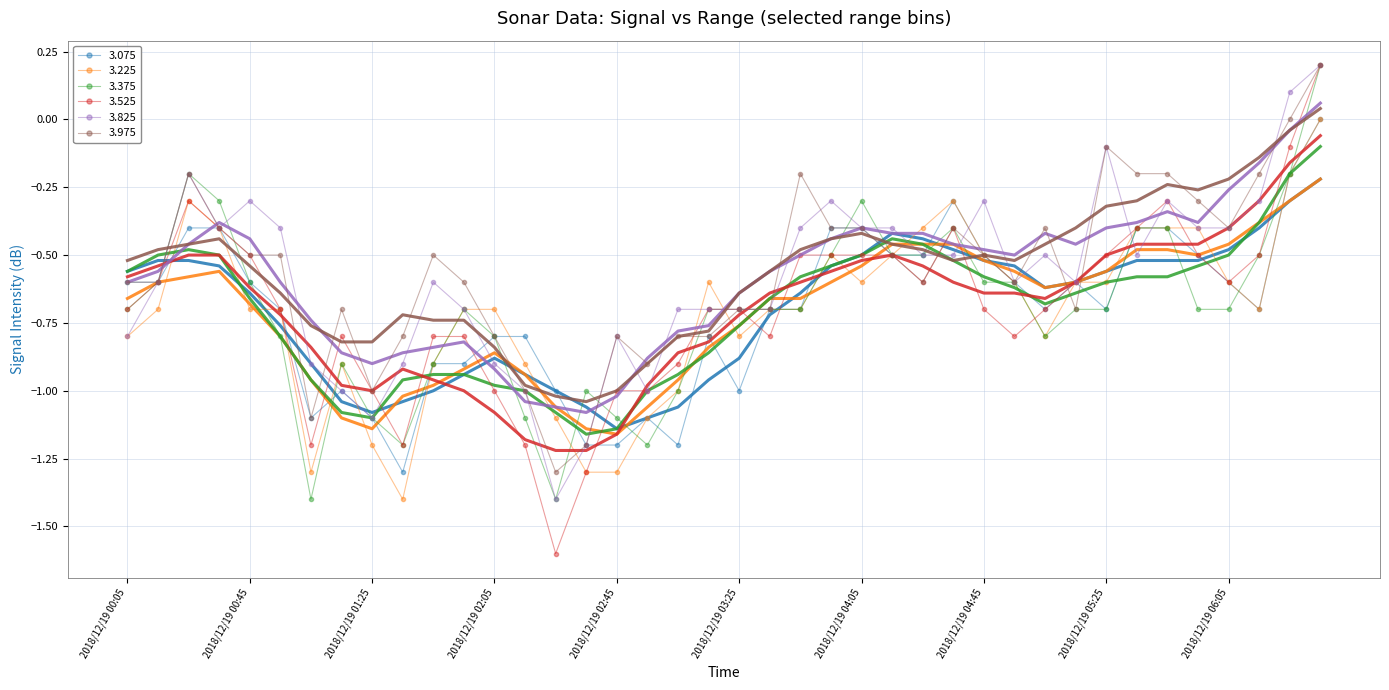

Reading left to right, what are all the values shown in this chart?

3.075: -0.6	-0.6	-0.4	-0.4	-0.6	-0.7	-1.1	-1.0	-1.1	-1.3	-0.9	-0.9	-0.8	-0.8	-1.0	-1.2	-1.2	-1.1	-1.2	-0.8	-1.0	-0.7	-0.7	-0.4	-0.4	-0.5	-0.5	-0.3	-0.5	-0.6	-0.7	-0.6	-0.7	-0.4	-0.4	-0.5	-0.6	-0.7	-0.2	0.0
3.225: -0.8	-0.7	-0.3	-0.4	-0.7	-0.7	-1.3	-0.9	-1.2	-1.4	-0.9	-0.7	-0.7	-0.9	-1.1	-1.3	-1.3	-1.1	-1.0	-0.6	-0.8	-0.7	-0.7	-0.5	-0.6	-0.5	-0.4	-0.3	-0.5	-0.6	-0.8	-0.6	-0.6	-0.4	-0.4	-0.4	-0.6	-0.7	-0.2	-0.0
3.375: -0.7	-0.6	-0.2	-0.3	-0.6	-0.8	-1.4	-0.9	-1.1	-1.2	-0.9	-0.7	-0.8	-1.1	-1.4	-1.0	-1.1	-1.2	-1.0	-0.7	-0.7	-0.7	-0.7	-0.5	-0.3	-0.5	-0.5	-0.4	-0.6	-0.6	-0.8	-0.7	-0.7	-0.4	-0.4	-0.7	-0.7	-0.5	-0.2	0.2
3.525: -0.7	-0.6	-0.3	-0.4	-0.5	-0.7	-1.2	-0.8	-1.0	-1.2	-0.8	-0.8	-1.0	-1.2	-1.6	-1.3	-1.0	-1.0	-0.9	-0.7	-0.7	-0.8	-0.5	-0.5	-0.5	-0.5	-0.6	-0.4	-0.7	-0.8	-0.7	-0.6	-0.5	-0.4	-0.3	-0.5	-0.6	-0.5	-0.1	0.2
3.825: -0.8	-0.6	-0.2	-0.4	-0.3	-0.4	-0.9	-1.0	-1.1	-0.9	-0.6	-0.7	-0.9	-1.0	-1.4	-1.2	-0.8	-1.0	-0.7	-0.7	-0.7	-0.7	-0.4	-0.3	-0.4	-0.4	-0.5	-0.5	-0.3	-0.6	-0.5	-0.6	-0.1	-0.5	-0.3	-0.4	-0.4	-0.3	0.1	0.2
3.975: -0.6	-0.6	-0.2	-0.4	-0.5	-0.5	-1.1	-0.7	-1.0	-0.8	-0.5	-0.6	-0.8	-1.0	-1.3	-1.2	-0.8	-0.9	-0.8	-0.8	-0.7	-0.7	-0.2	-0.4	-0.4	-0.5	-0.6	-0.4	-0.5	-0.6	-0.4	-0.7	-0.1	-0.2	-0.2	-0.3	-0.4	-0.2	0.0	0.2